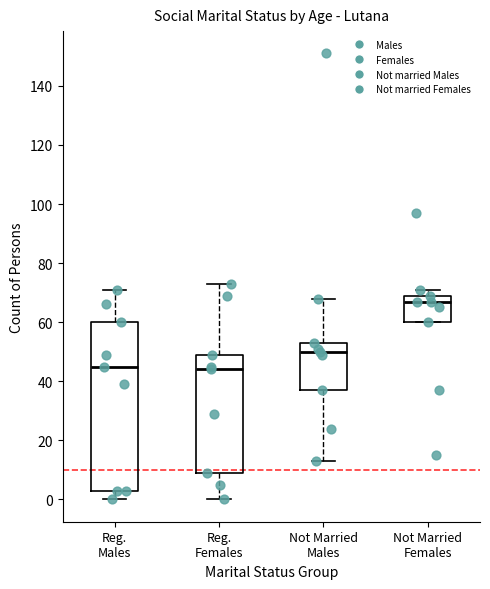

Comparing the boxes themselves (not the whiskers), which one is the tallest?

Reg. Males